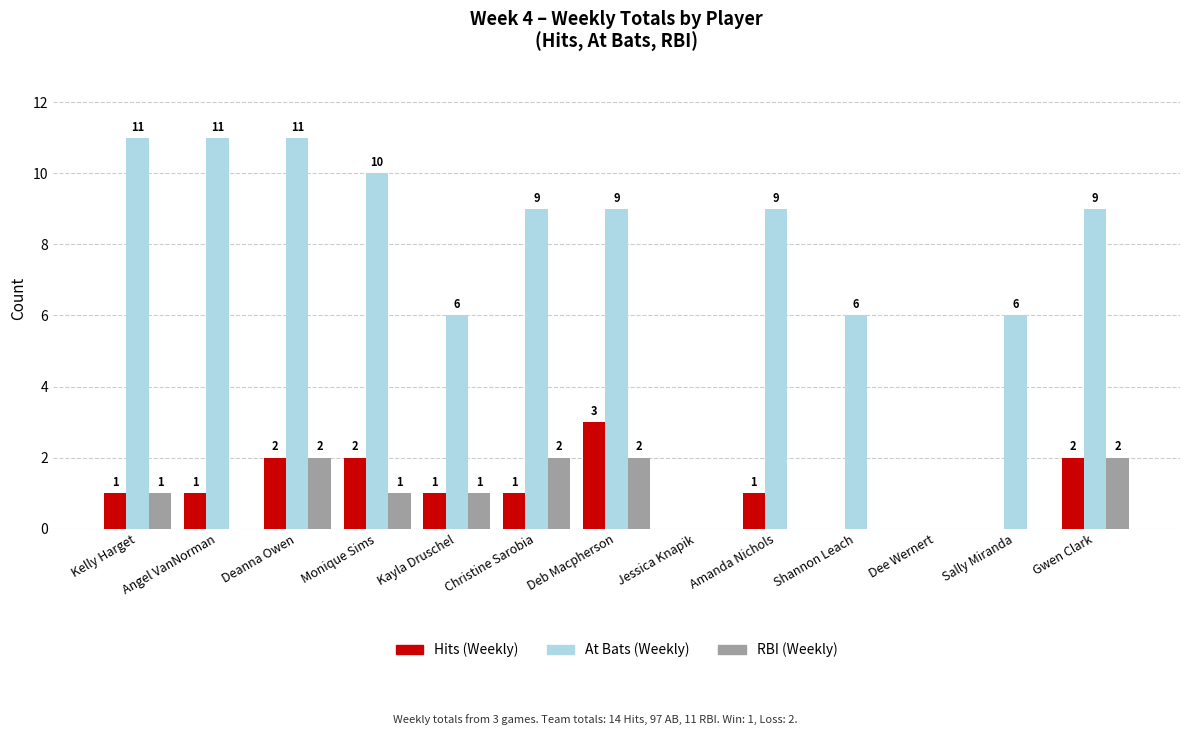

Which series changed the most between Kayla Druschel and Dee Wernert?

At Bats (Weekly)